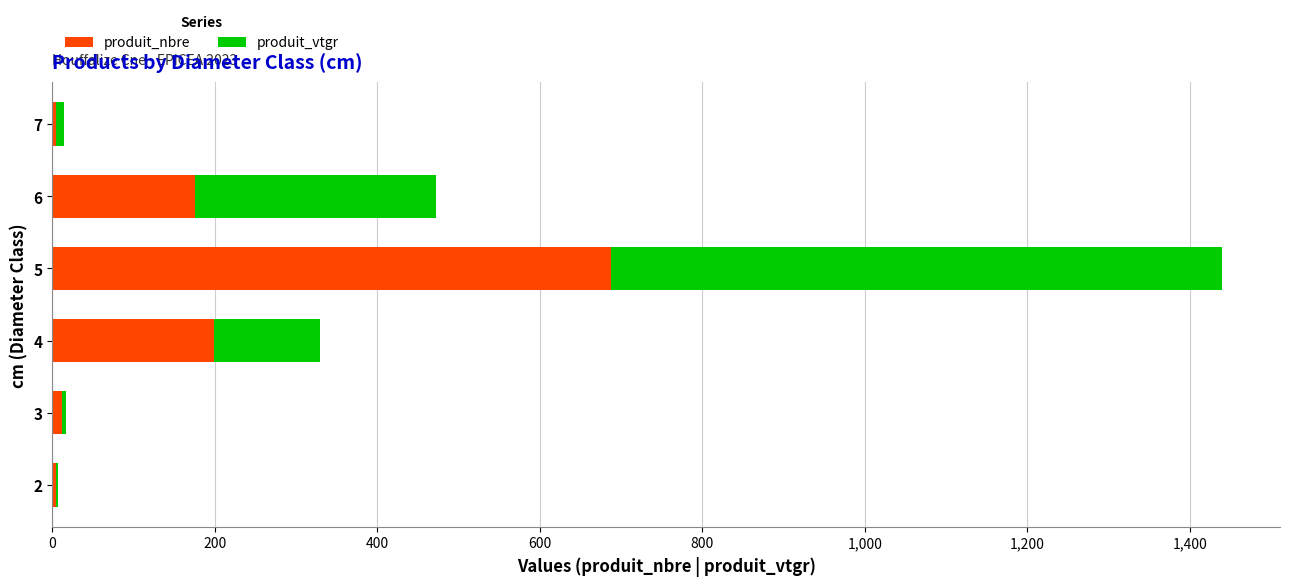

The value of produit_nbre at 4 is 199.0. True or false?

True